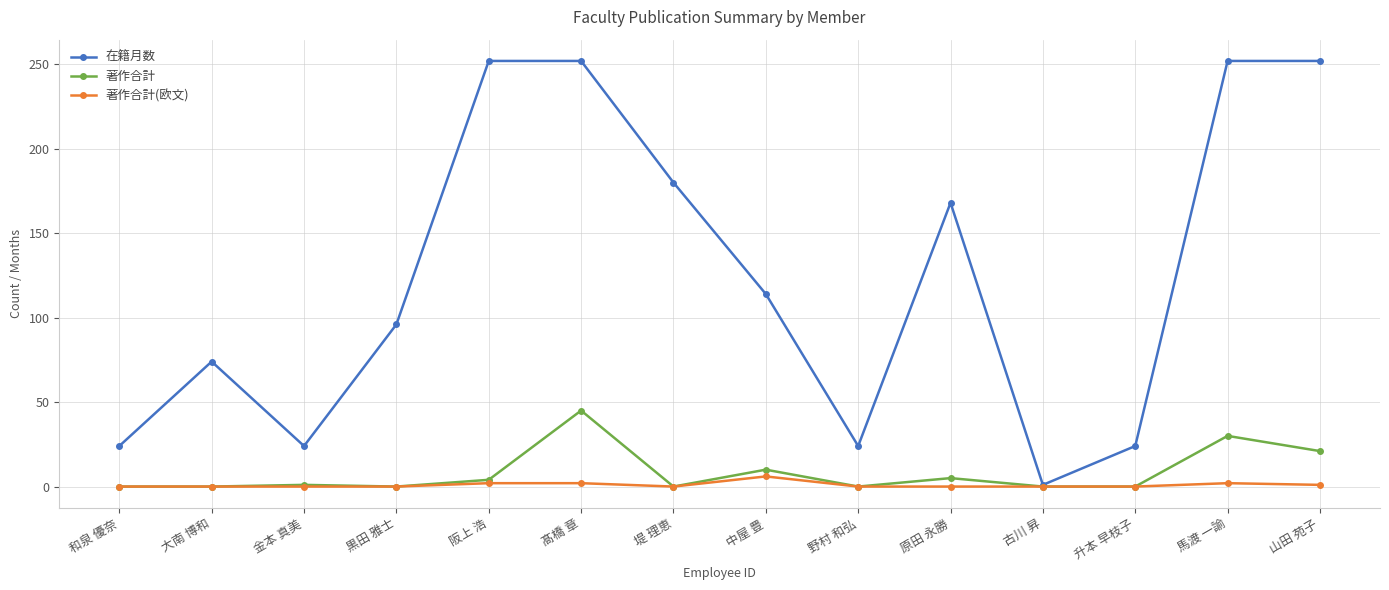

At 髙橋 章, list the series in order from largest to smallest.

在籍月数, 著作合計, 著作合計(欧文)